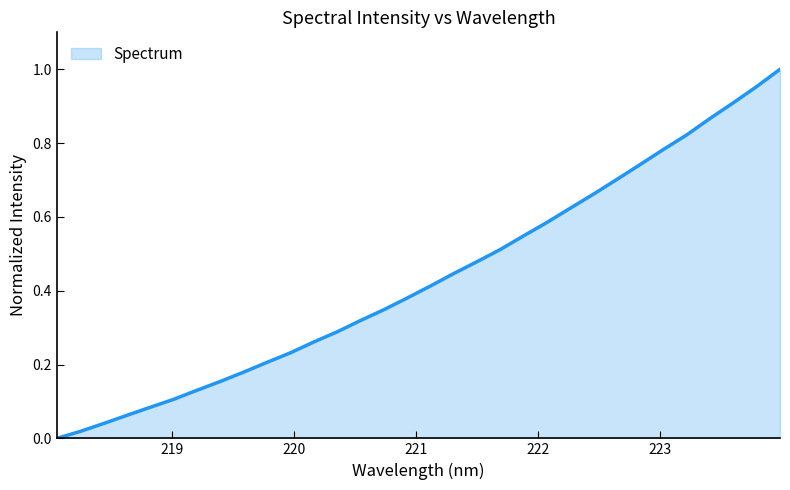

Does the chart display data point markers on the line(s)?

No